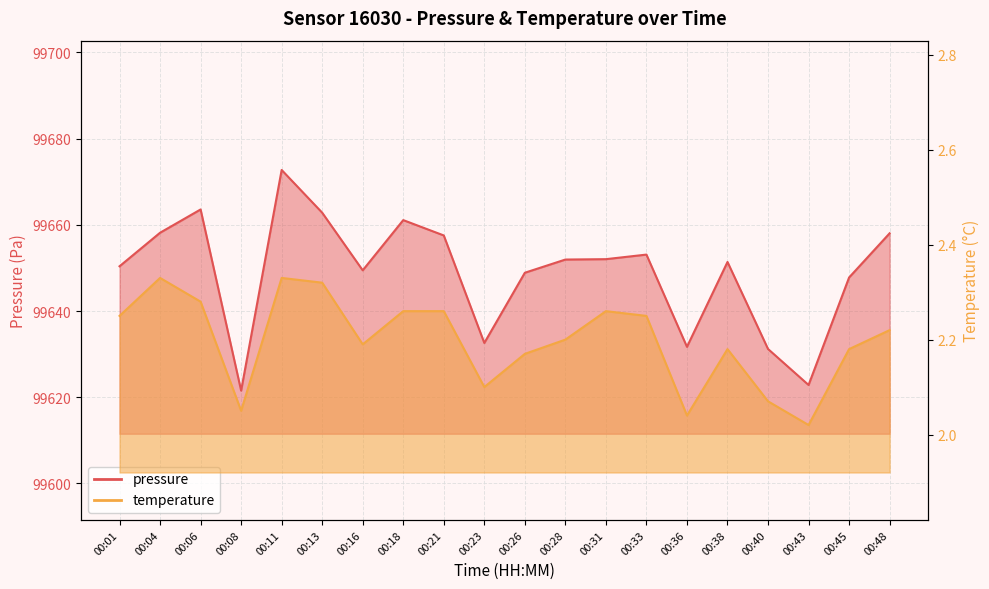

Is the value of pressure at 00:36 greater than the value of temperature at 00:11?

Yes